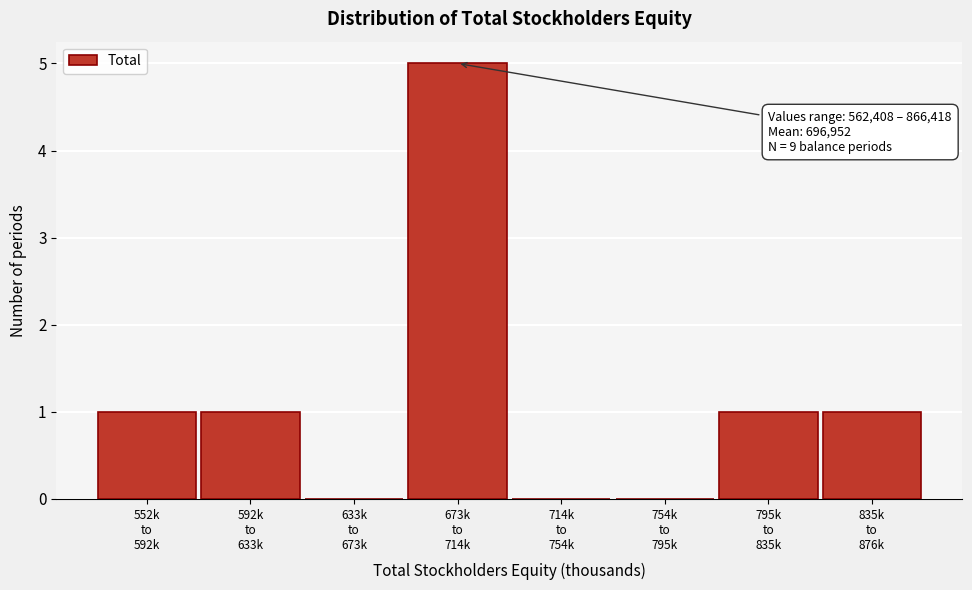

What is the maximum value shown in the chart?

5